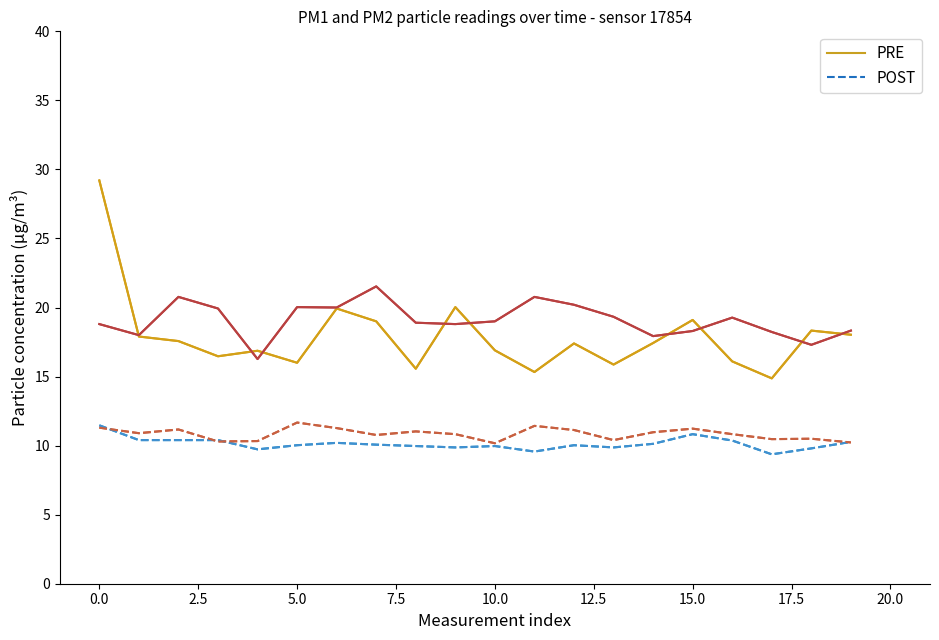

What is the minimum value shown in the chart?

9.4